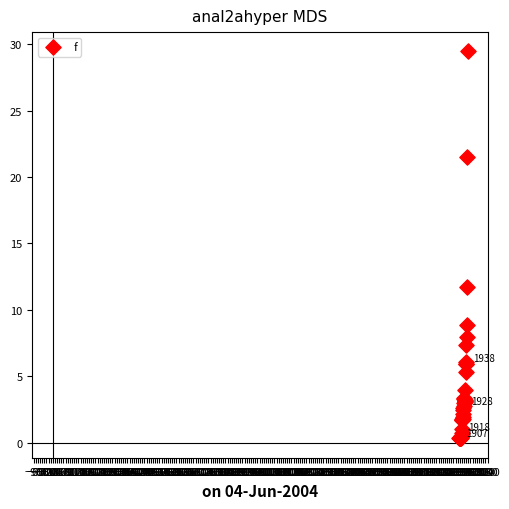

What Y value in the scatter plot is closest to 14?

11.7